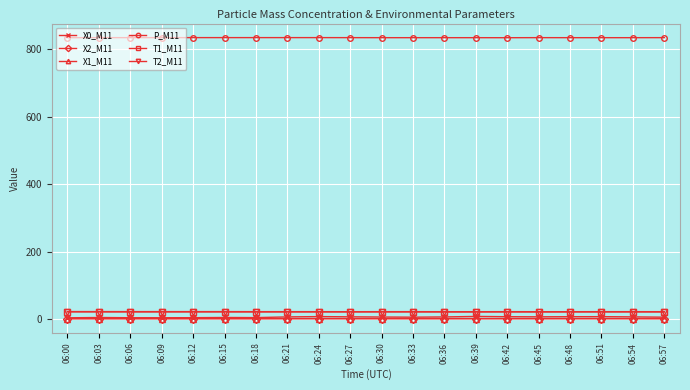

How many categories are shown in the chart?

20